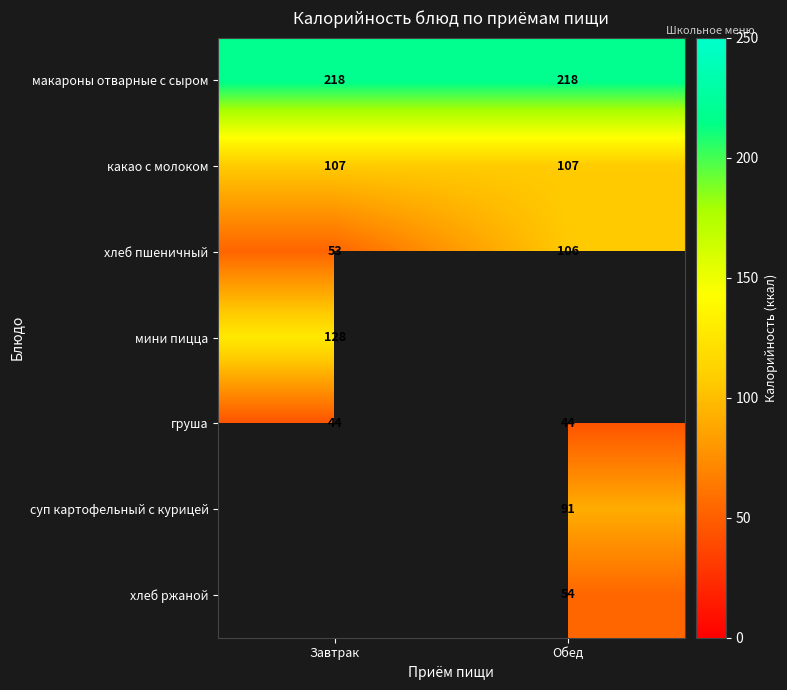

What is the sum of the хлеб пшеничный values at Завтрак and Обед?

159